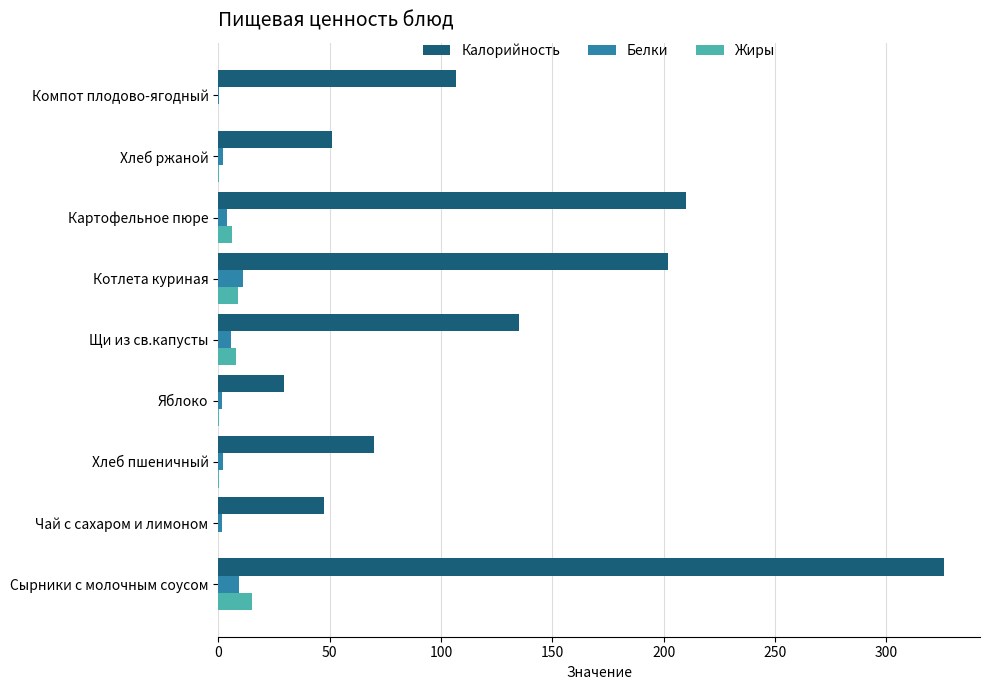

What are all the series names shown in the legend?

Калорийность, Белки, Жиры